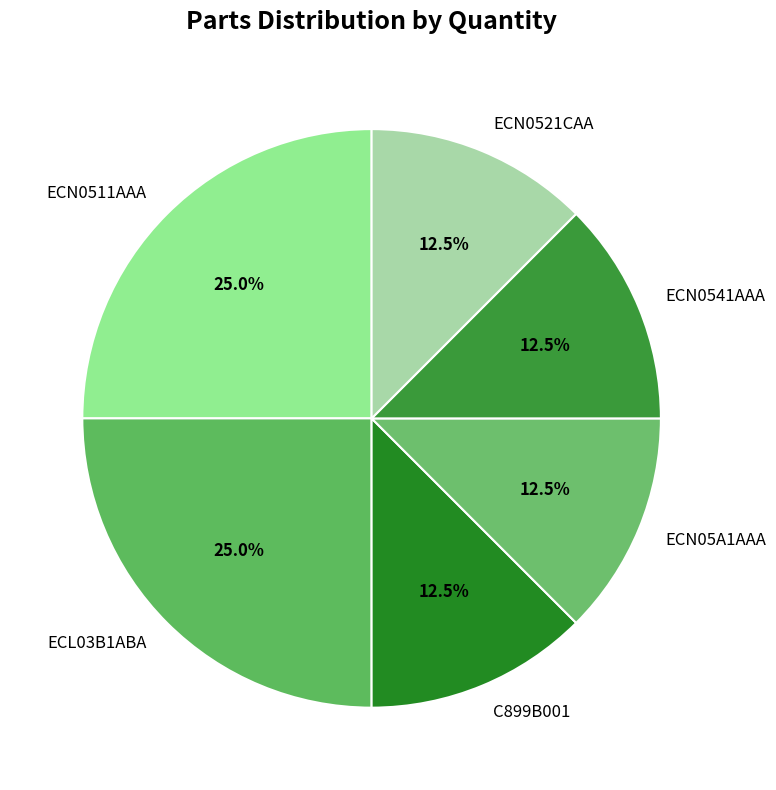

What is the total percentage of ECN0511AAA and ECN05A1AAA?

37.5%